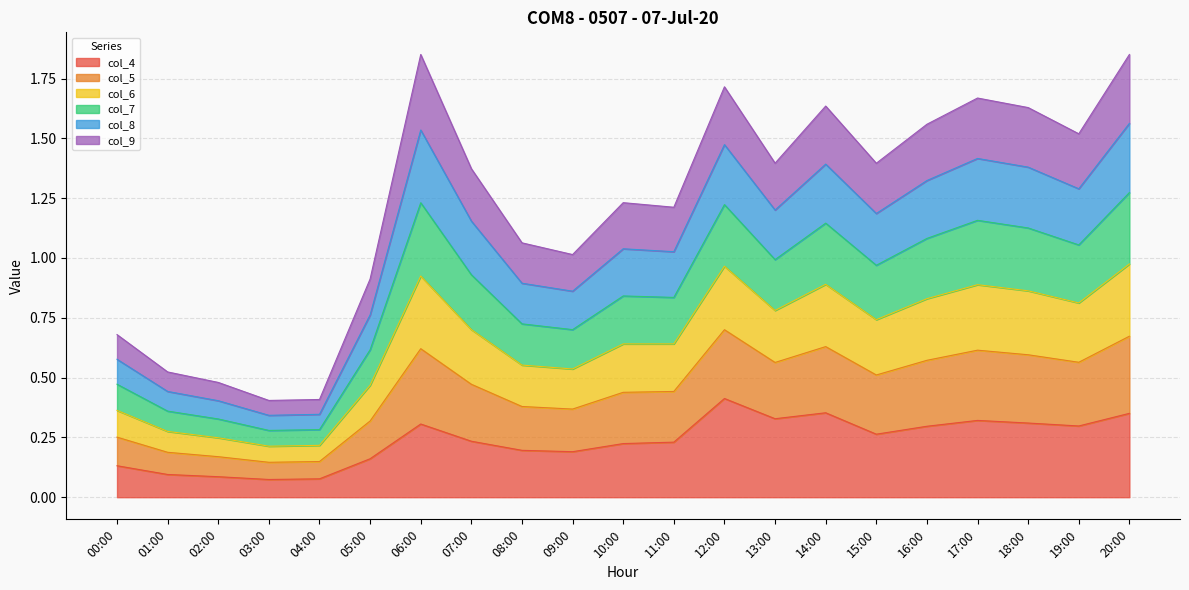

True or false: col_5 and col_8 cross at least once.

False